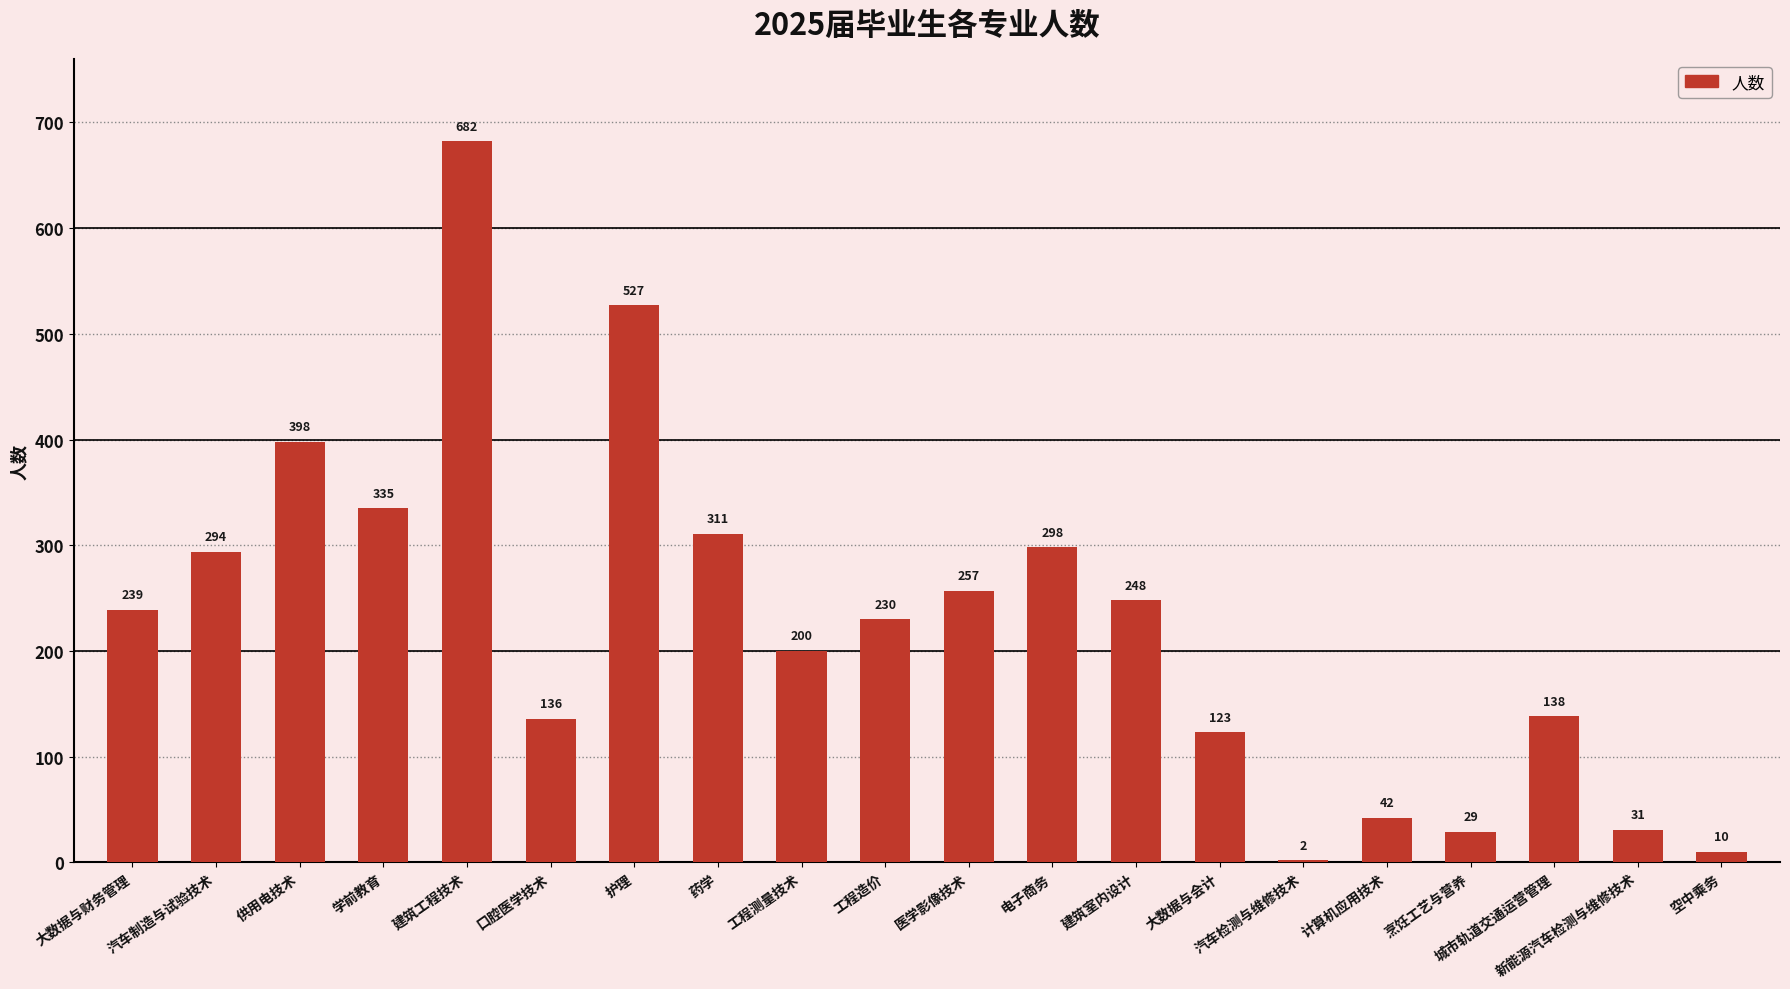

Which has a higher value, 工程造价 or 医学影像技术?

医学影像技术